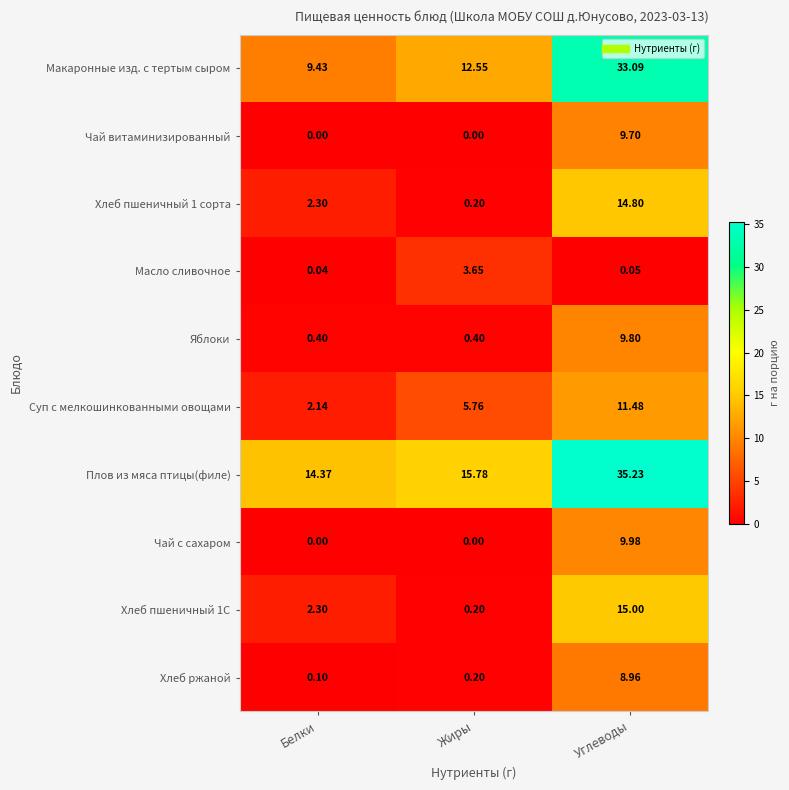

List the series in order of their peak value, highest first.

Плов из мяса птицы(филе), Макаронные изд. с тертым сыром, Хлеб пшеничный 1С, Хлеб пшеничный 1 сорта, Суп с мелкошинкованными овощами, Чай с сахаром, Яблоки, Чай витаминизированный, Хлеб ржаной, Масло сливочное